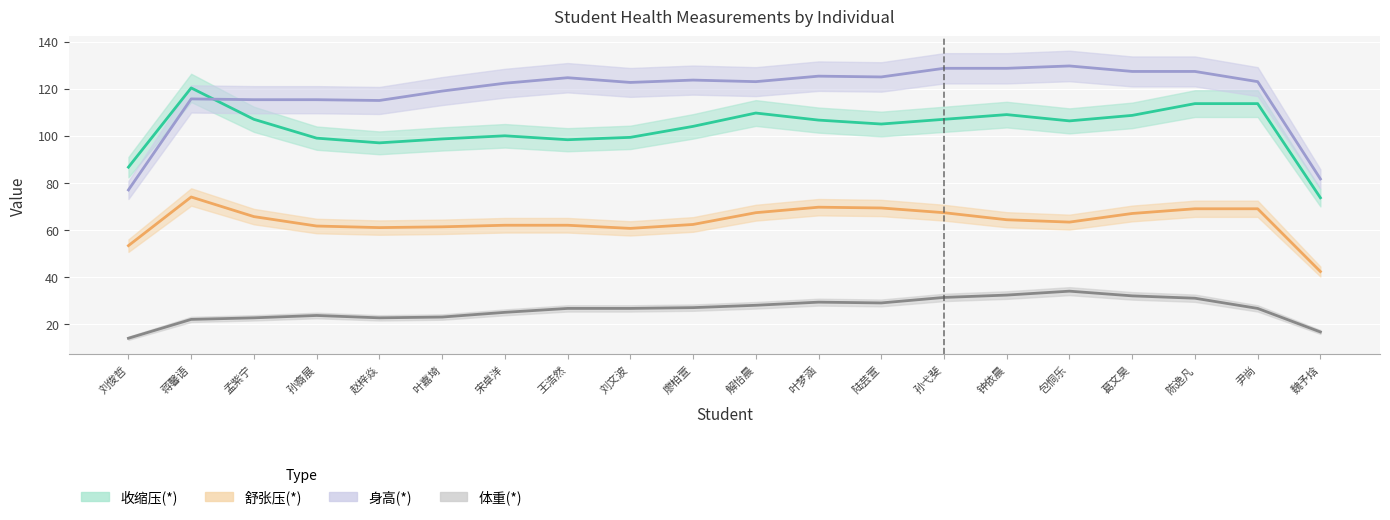

Which series has the largest total across all categories?

身高(*)